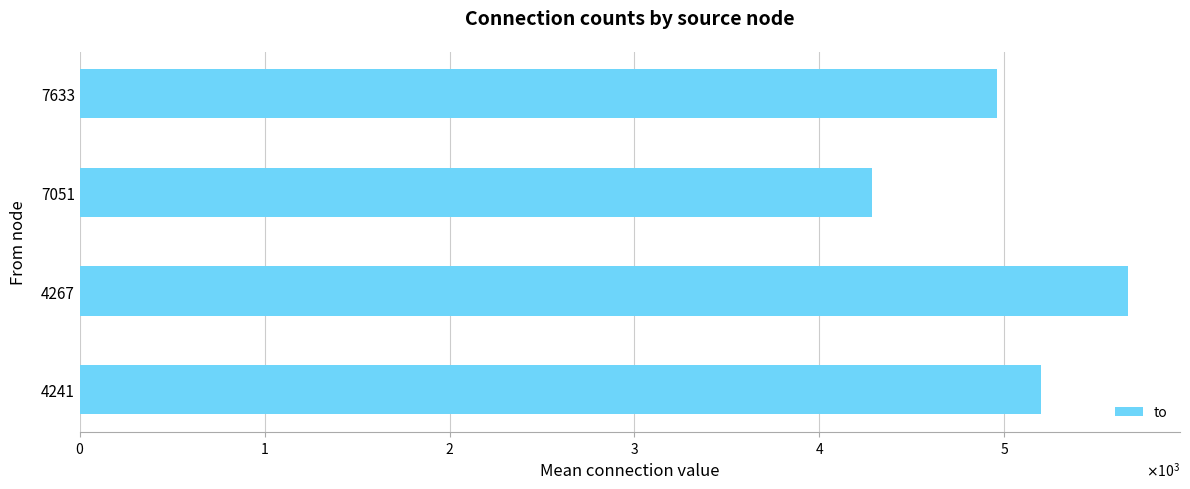

Rank the categories by value from lowest to highest.

7051, 7633, 4241, 4267